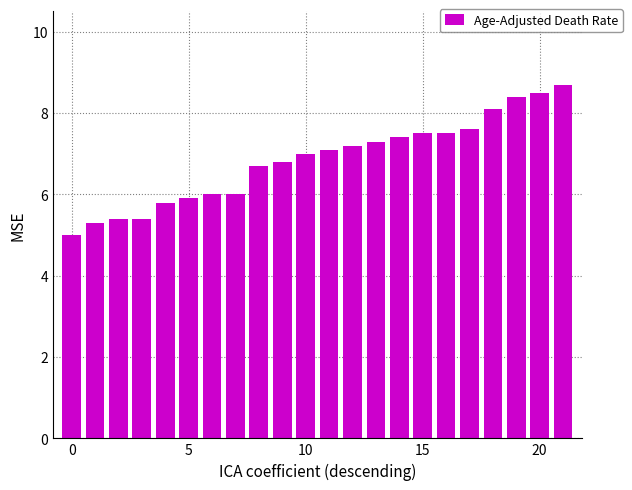

Reading right to left, what are all the values shown in this chart?

8.7	8.5	8.4	8.1	7.6	7.5	7.5	7.4	7.3	7.2	7.1	7.0	6.8	6.7	6.0	6.0	5.9	5.8	5.4	5.4	5.3	5.0